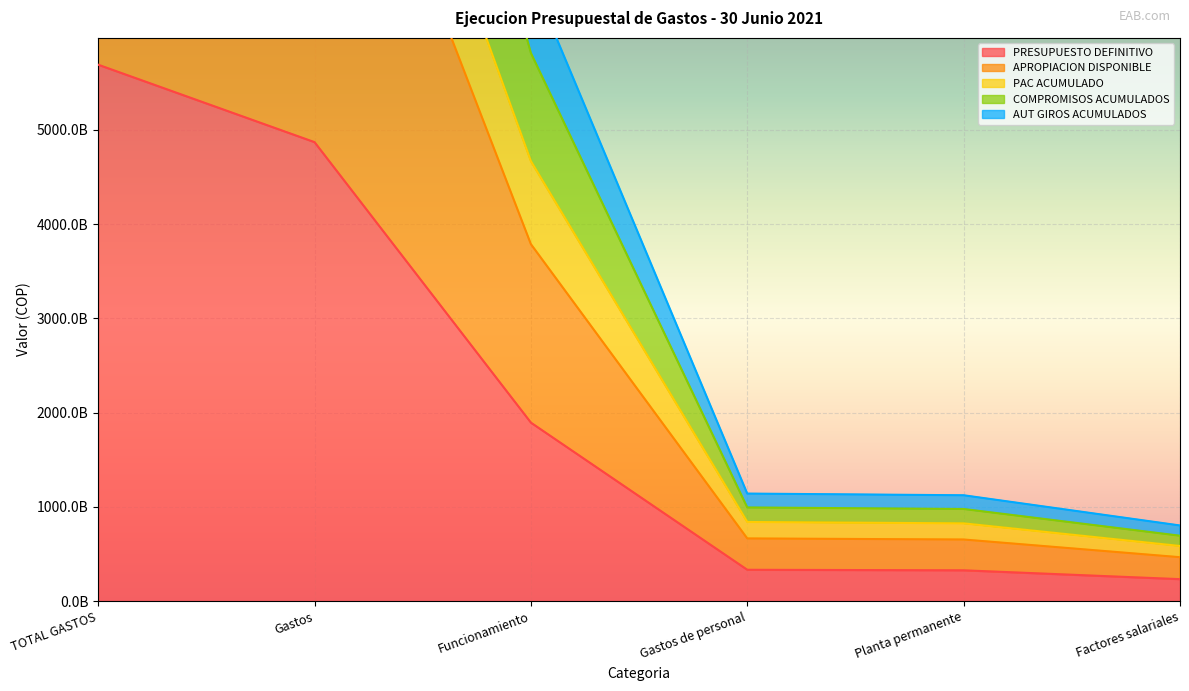

The APROPIACION DISPONIBLE series shows 4146143380862 at TOTAL GASTOS. True or false?

False